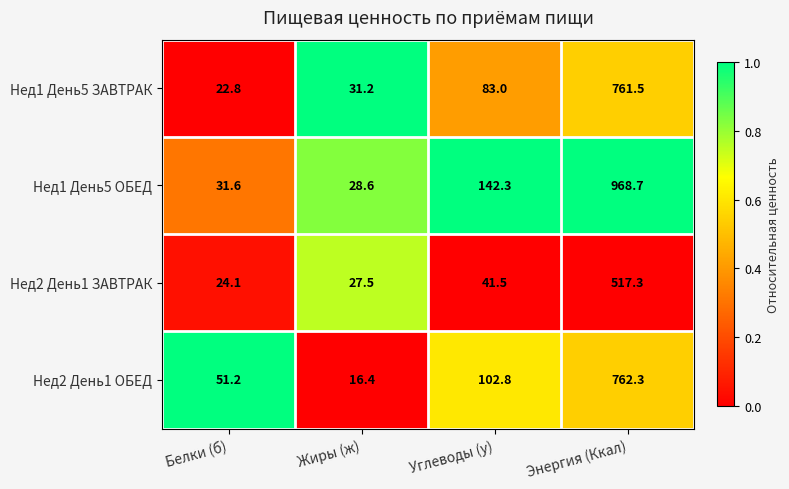

Is it true that Нед1 День5 ОБЕД equals 28.6 at Жиры (ж)?

True